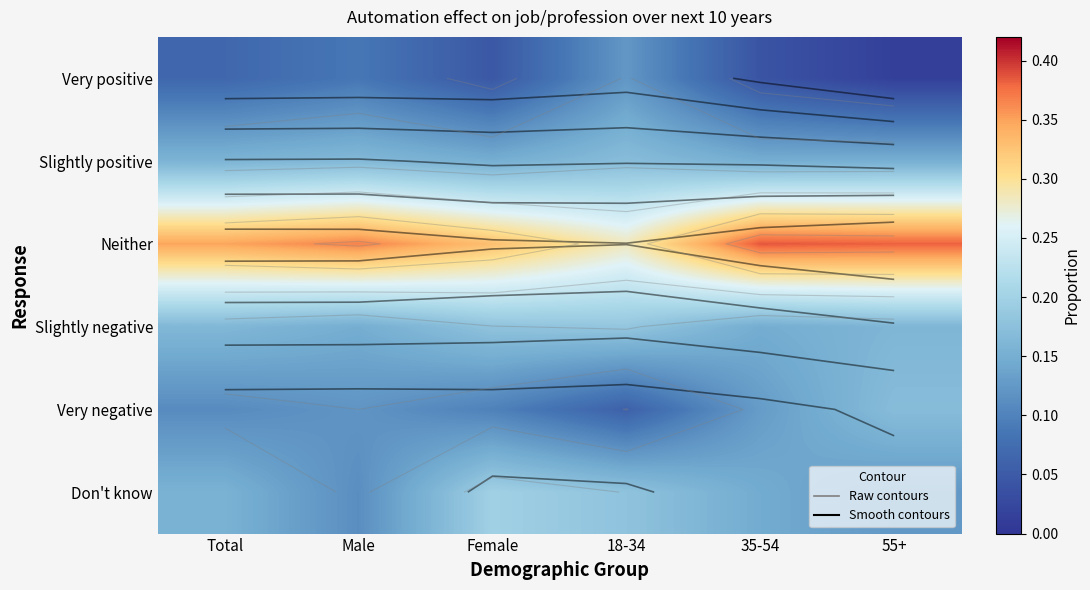

At 55+, list the series in order from smallest to largest.

Very positive, Don't know, Slightly positive, Slightly negative, Very negative, Neither